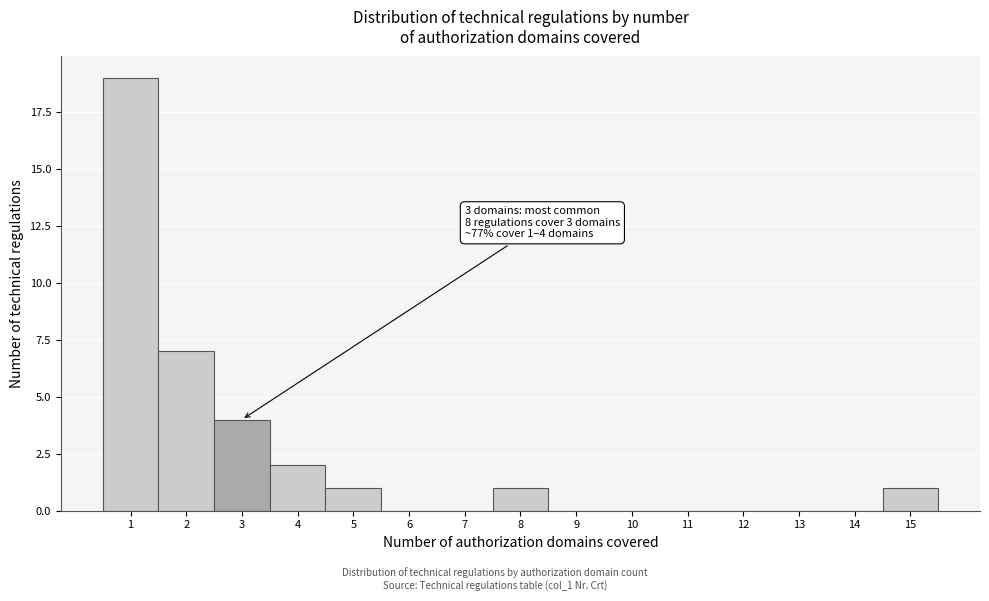

Over which range of the x-axis is the bar tallest?

0.5 to 1.5